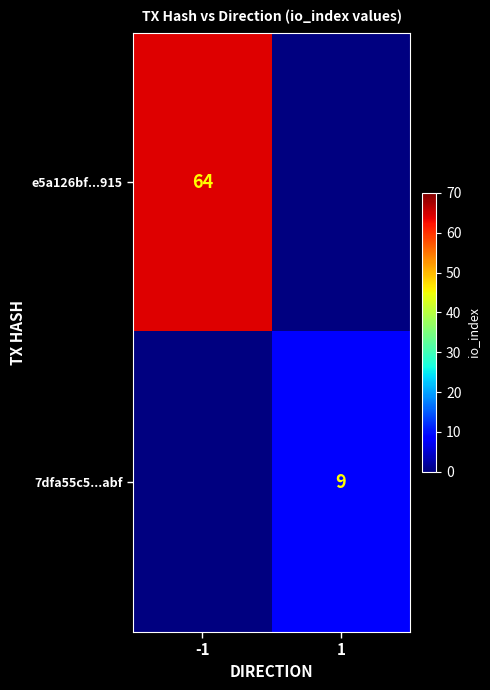

At which category does the chart reach its peak across all series?

-1